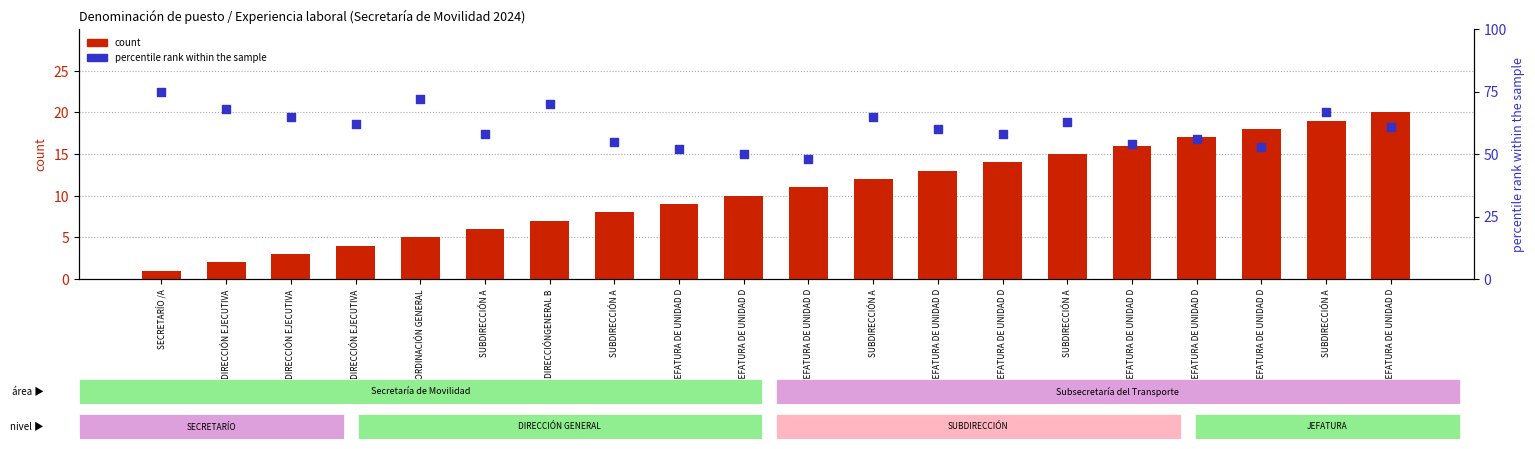

Which series contains the lowest Y value?

count